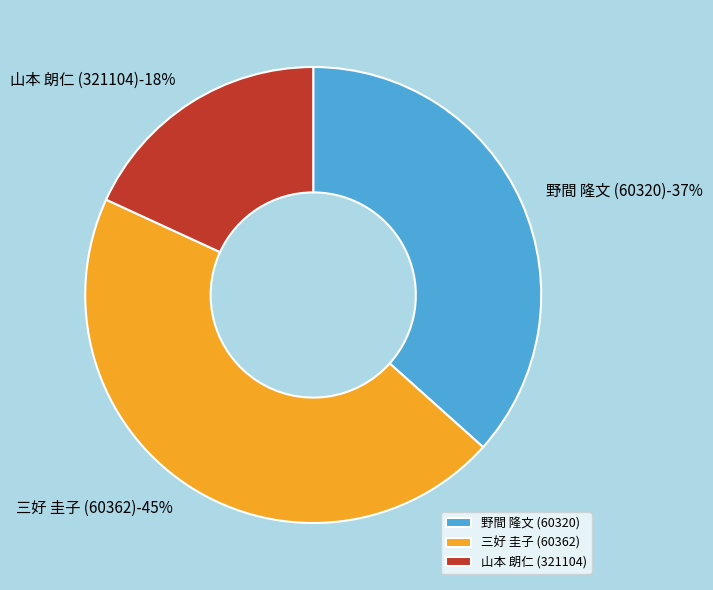

What percentage is the 三好 圭子 (60362) slice, to the nearest percent?

45%